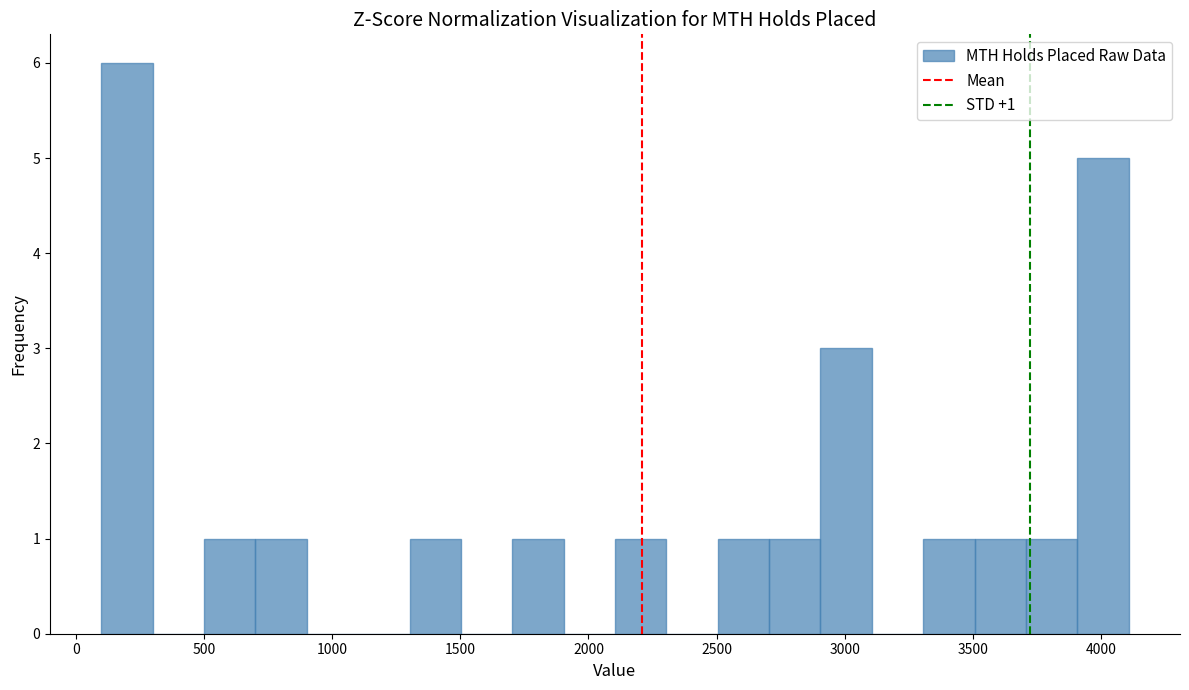

Which range on the x-axis has the tallest bar?

100 to 300